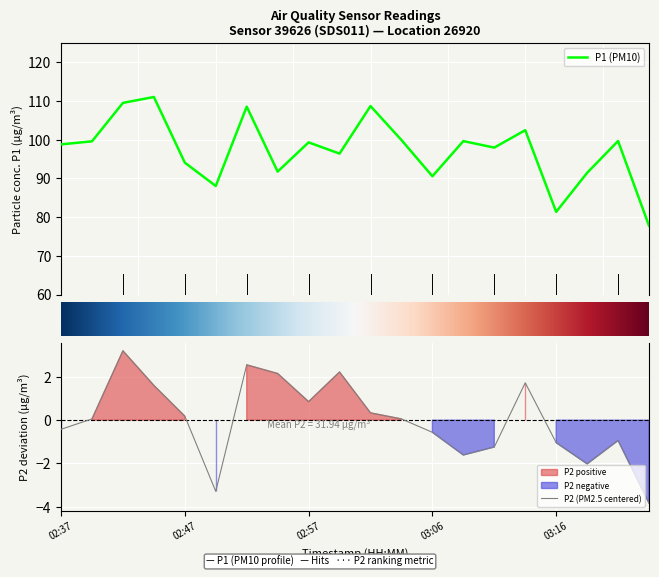

Between 02:37 and 03:22, which is larger?

02:37